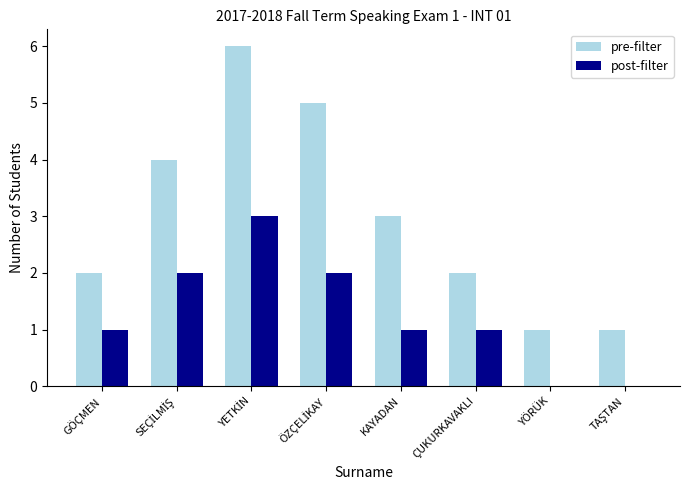

Which series has the largest total across all categories?

pre-filter